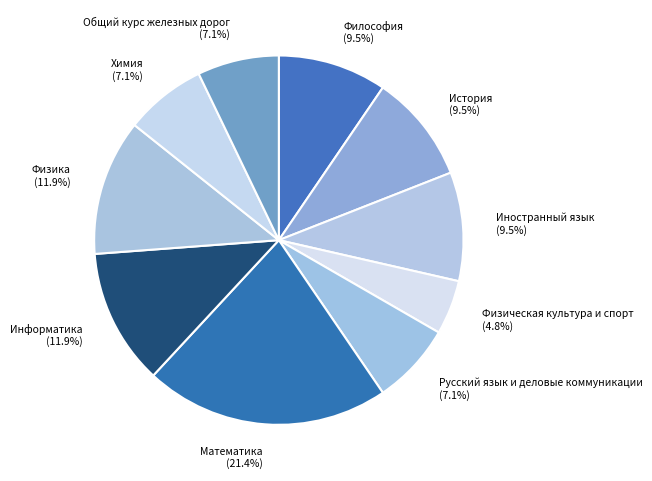

Which category has the smallest portion of the pie?

Физическая культура и спорт